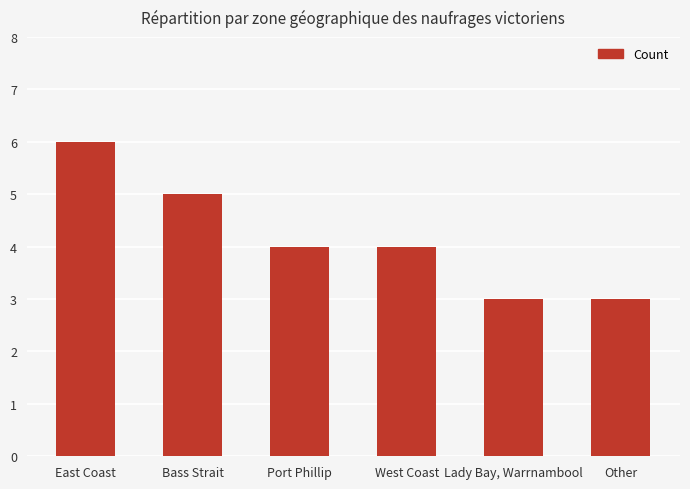

True or false: the data shows 2 at Other.

False